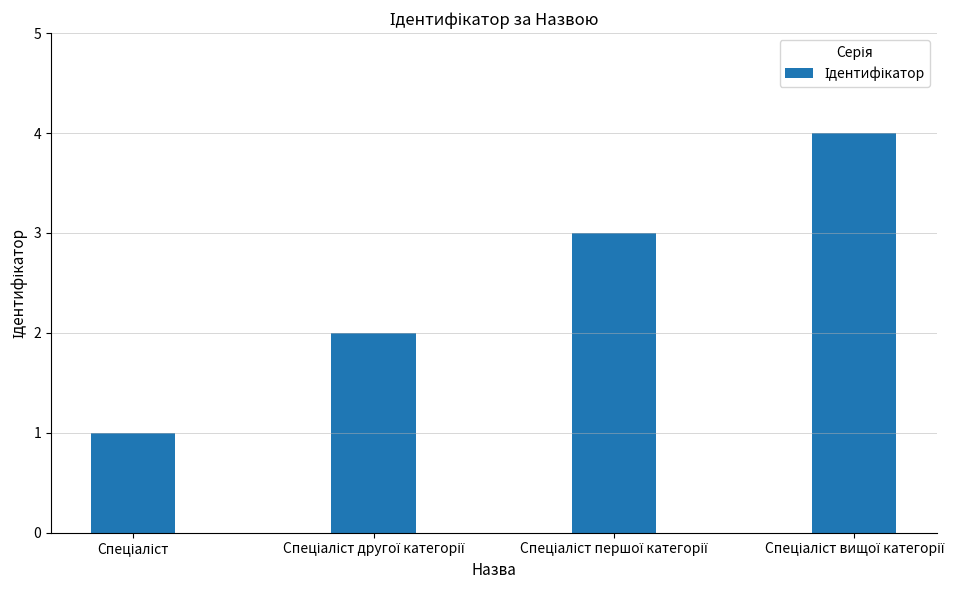

What is the sum of all values?

10